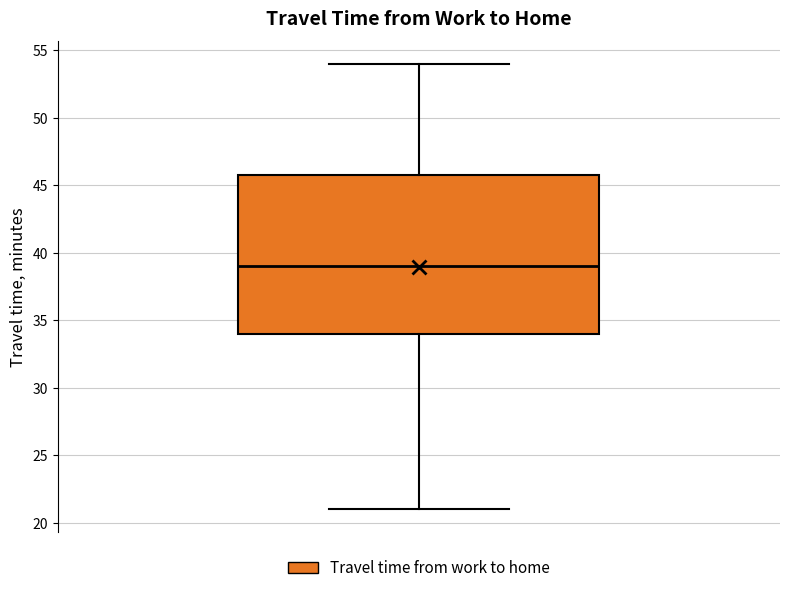

Transcribe this box plot: give where the median line is, the range the box spans, and where the two whiskers end, as read against the y-axis. The values are not printed on the chart, so give them approximately, as read against the axis.

median 39, box 34 to 46, whiskers 21 to 54